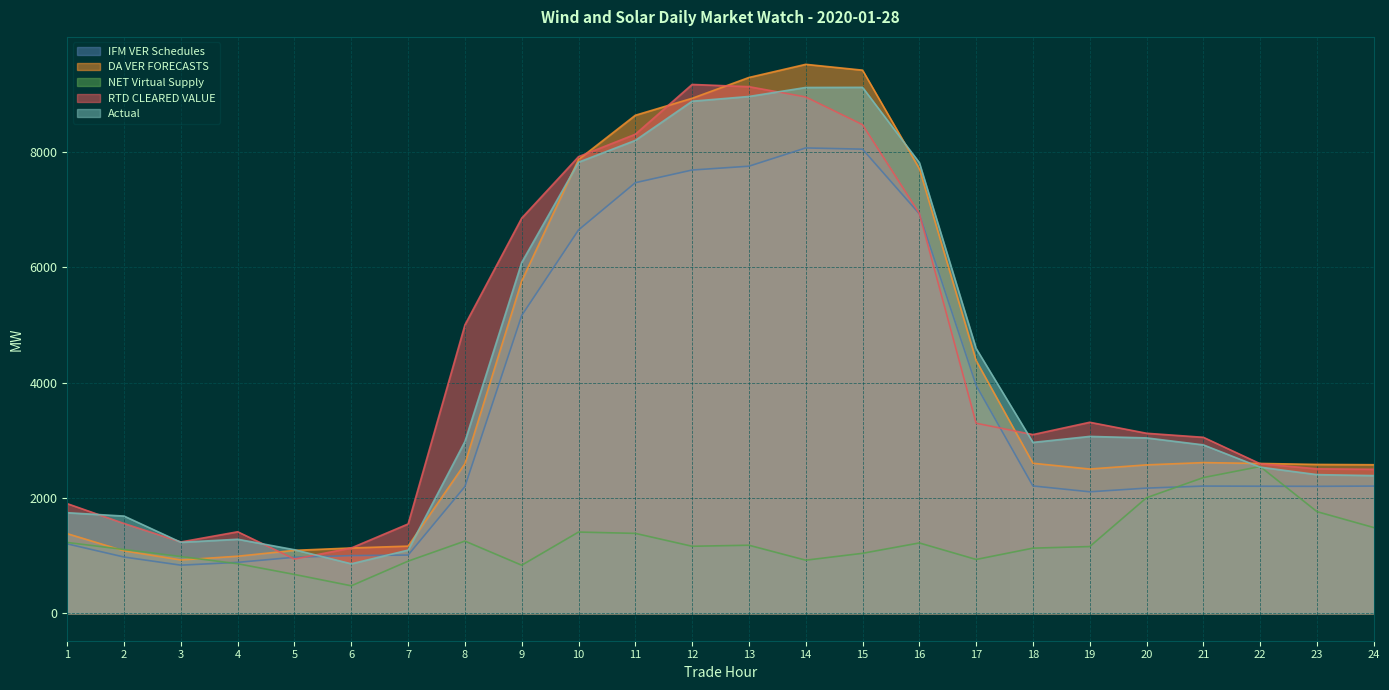

Is the value of IFM VER Schedules at 19 greater than the value of DA VER FORECASTS at 16?

No